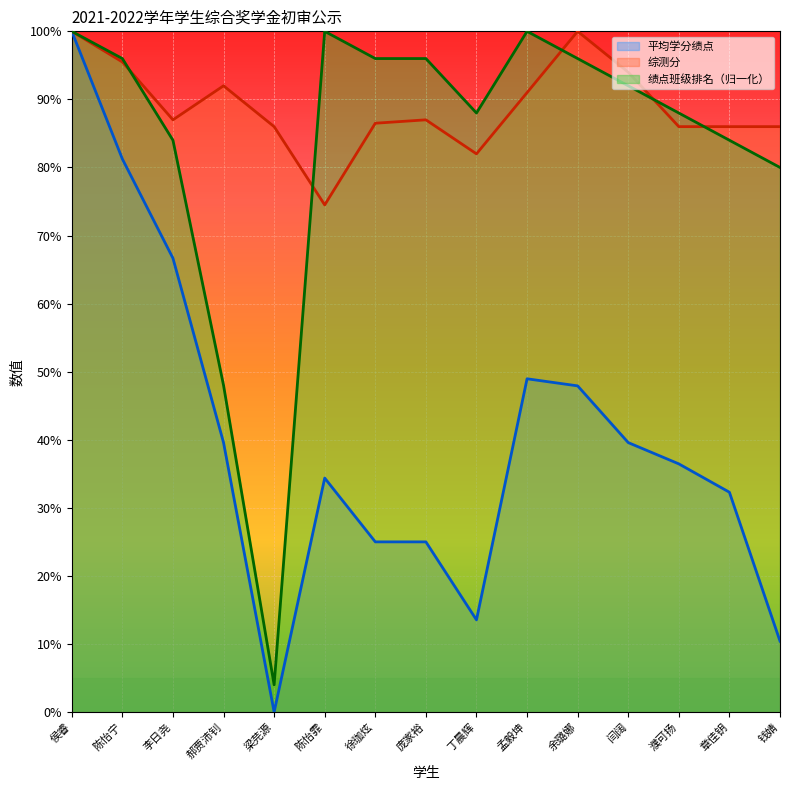

Which series changed the most between 徐珈炫 and 章佳钥?

绩点班级排名（归一化）